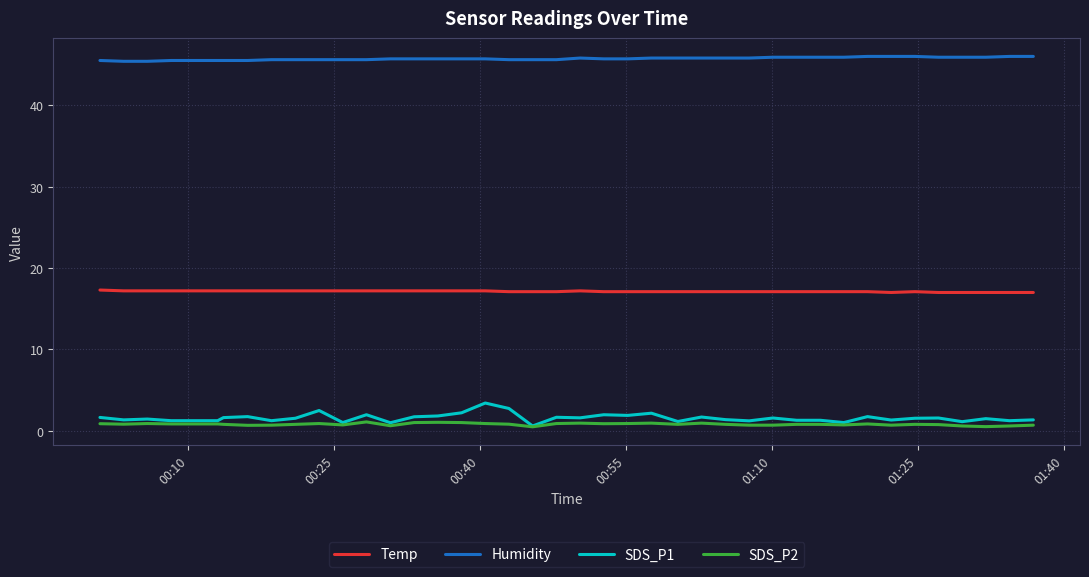

True or false: SDS_P2 and Humidity cross at least once.

False